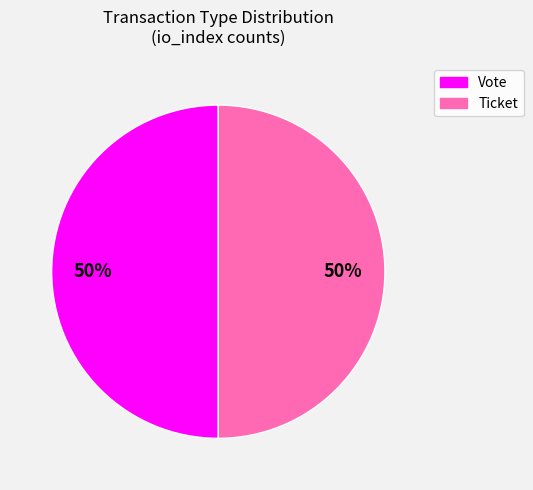

The Ticket slice represents 62% of the pie. True or false?

False